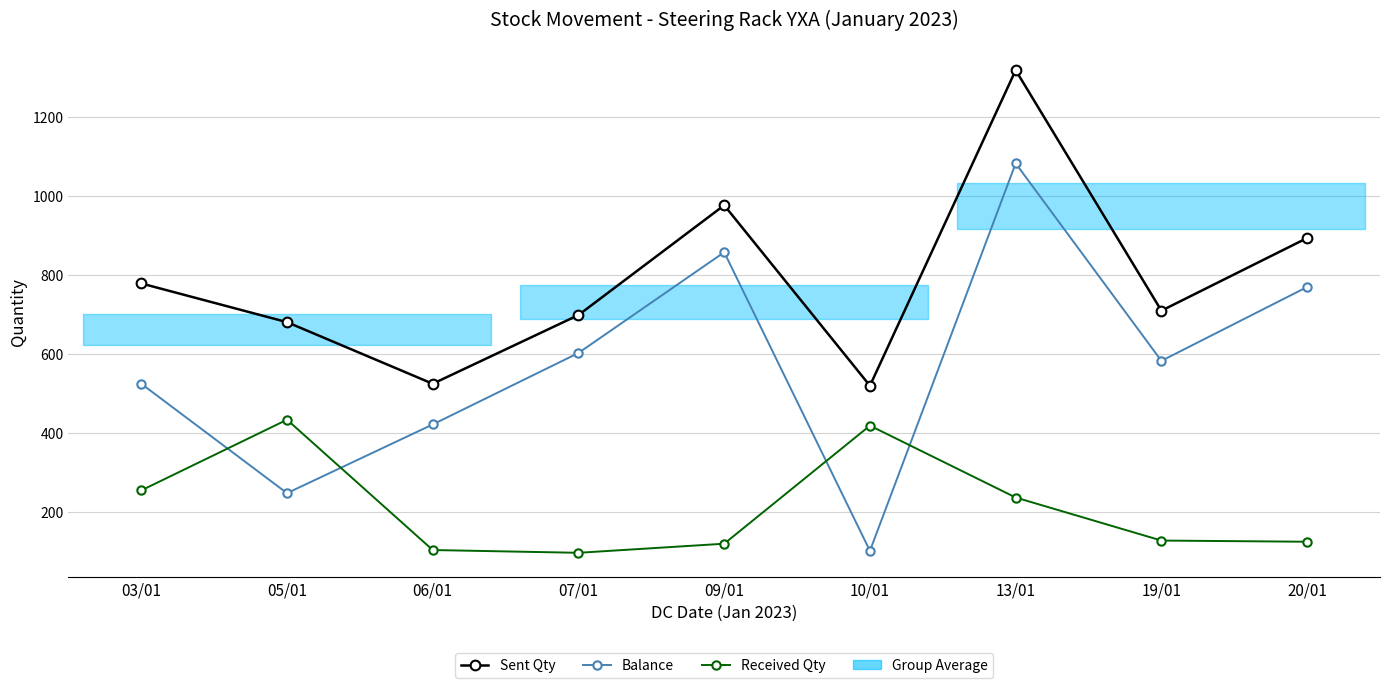

What is the label of the 5th point from the left?

09/01